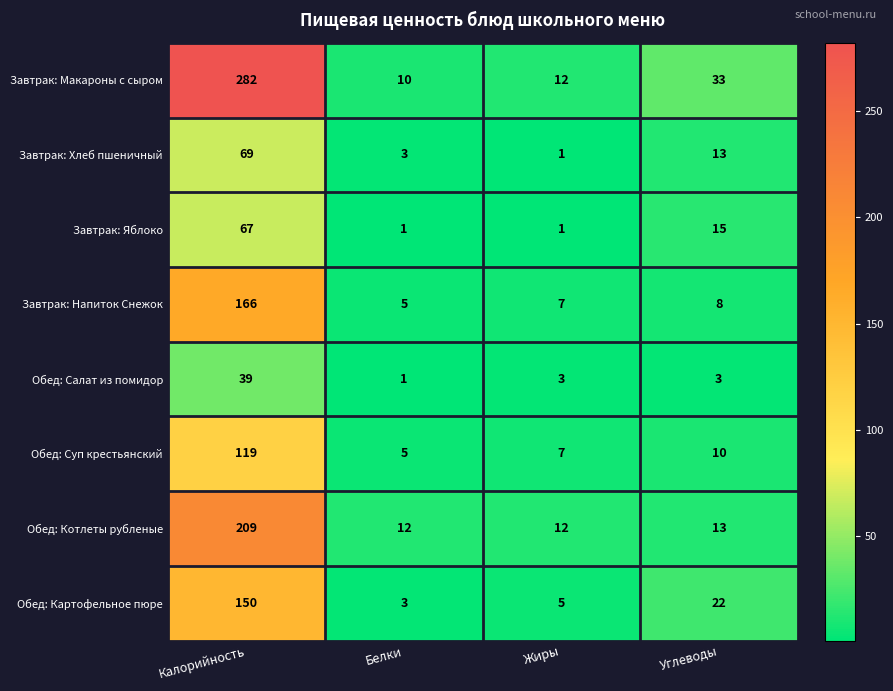

Count the Завтрак: Яблоко values in the range 1 to 67.

4